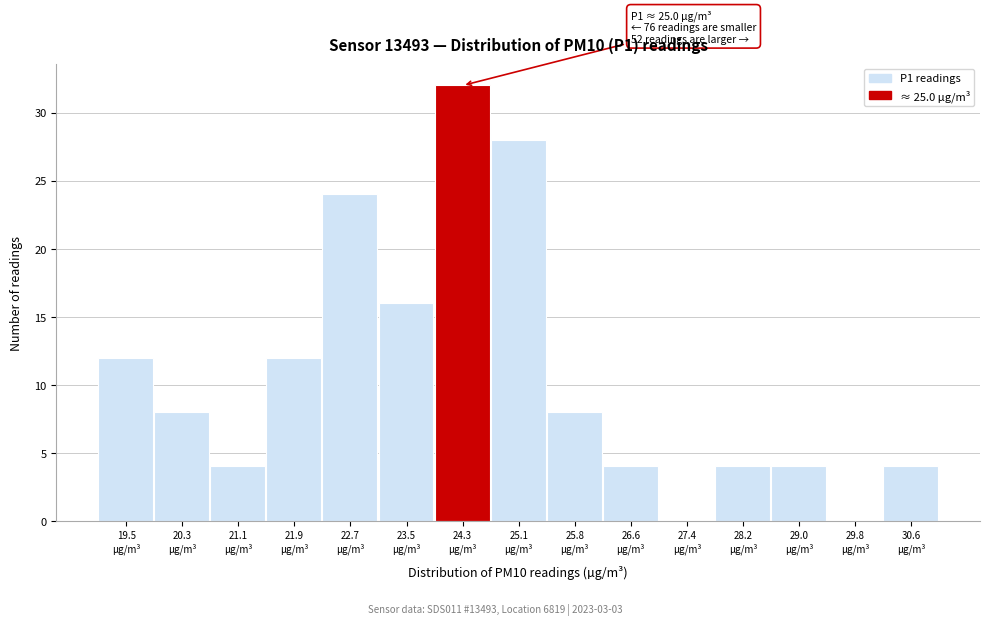

What is the sum of all values?

160